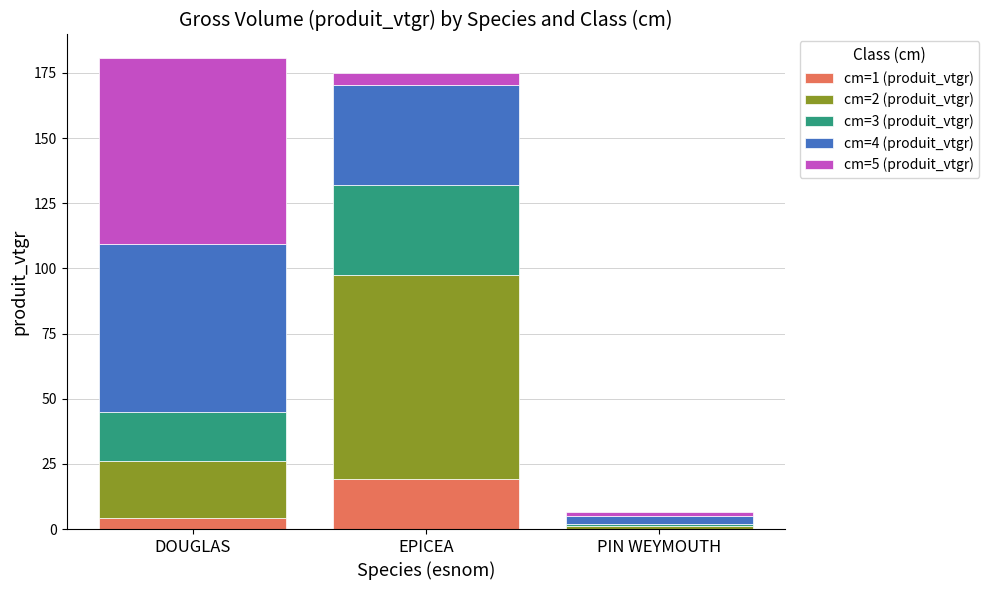

The value of cm=1 (produit_vtgr) at EPICEA is 19.1. True or false?

True